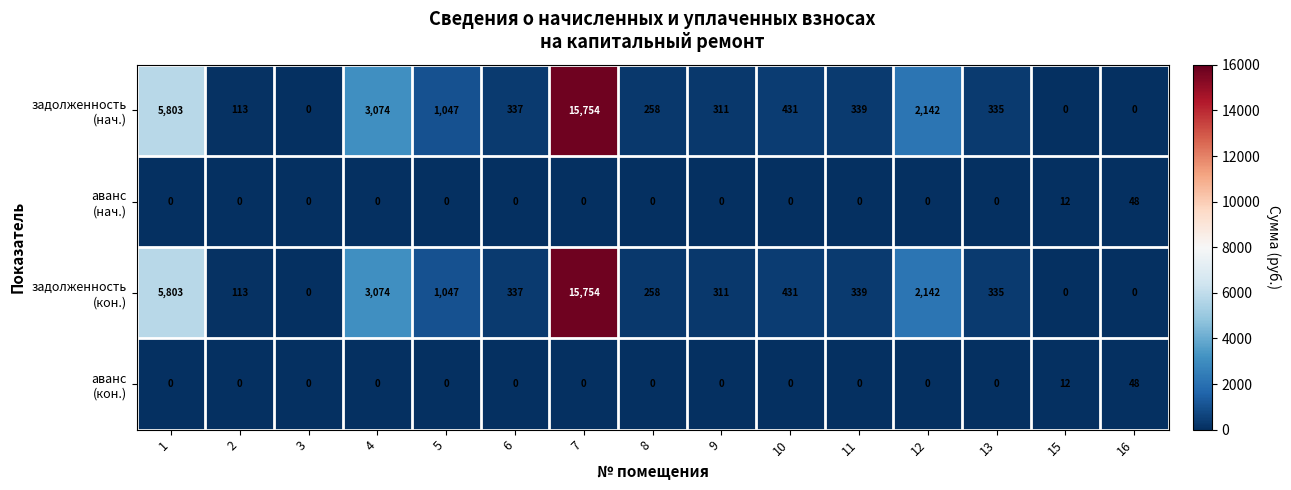

What is the difference between the highest and lowest values at 4?

3074